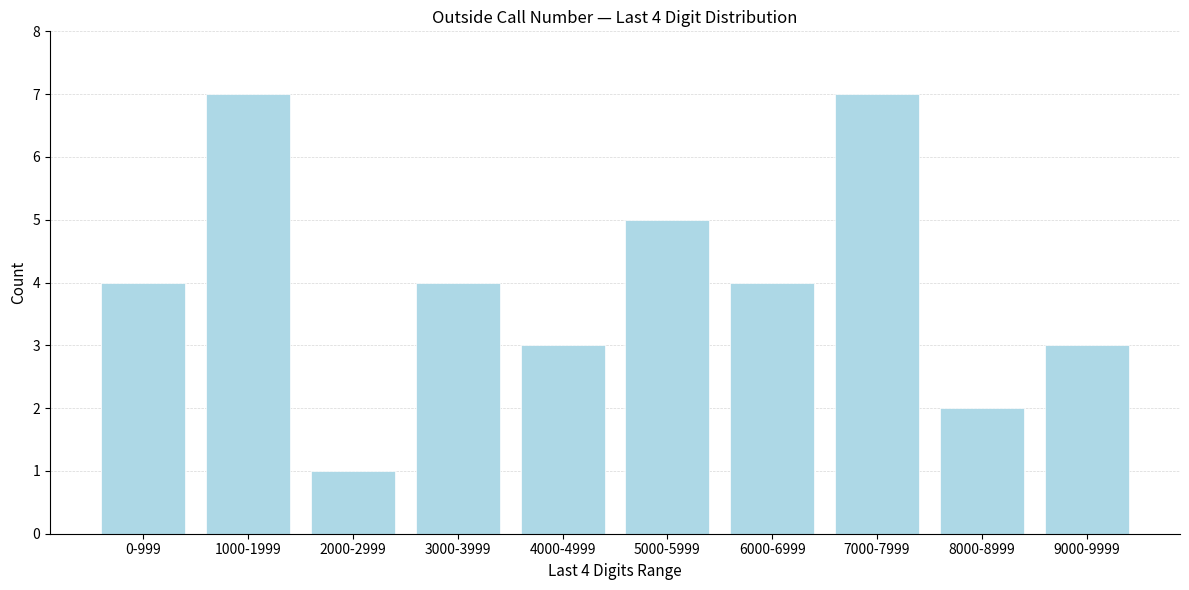

Reading left to right, transcribe all the data shown in this chart.

0-999=4	1000-1999=7	2000-2999=1	3000-3999=4	4000-4999=3	5000-5999=5	6000-6999=4	7000-7999=7	8000-8999=2	9000-9999=3